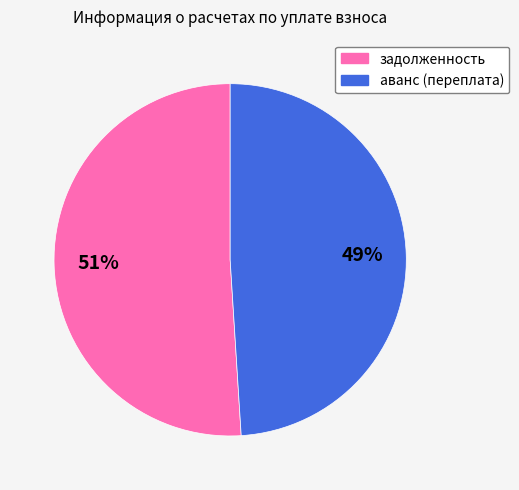

What is the ratio of the value at аванс (переплата) to the value at задолженность?

1.0